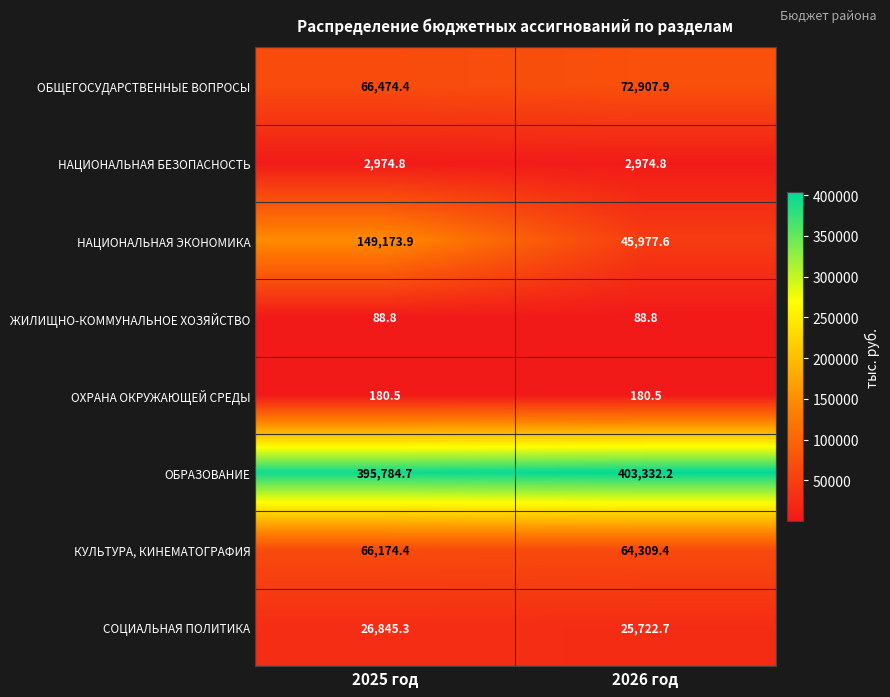

What is the spread (max minus min) of values at 2025 год?

395695.9